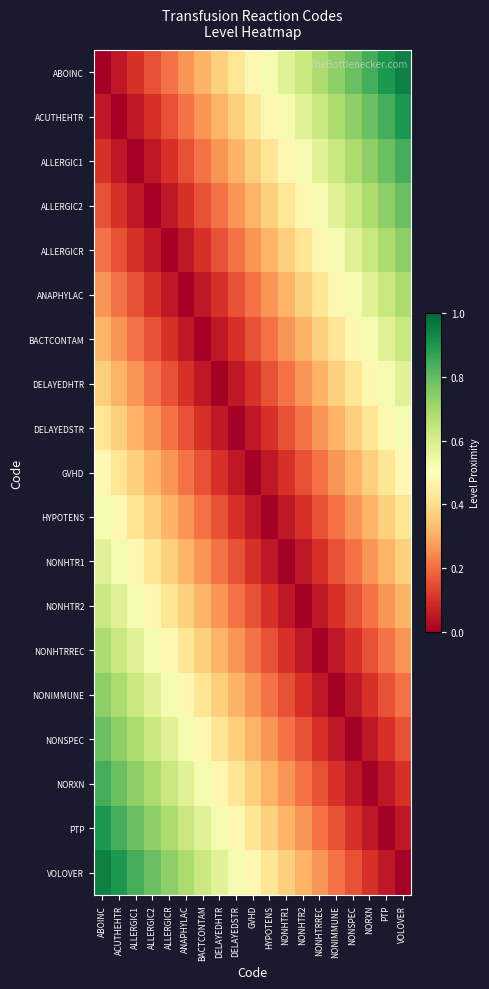

Reading left to right, list all the values displayed in this chart.

ABOINC: ABOINC=0.0	ACUTHEHTR=0.1	ALLERGIC1=0.1	ALLERGIC2=0.2	ALLERGICR=0.2	ANAPHYLAC=0.3	BACTCONTAM=0.3	DELAYEDHTR=0.4	DELAYEDSTR=0.4	GVHD=0.5	HYPOTENS=0.5	NONHTR1=0.6	NONHTR2=0.6	NONHTRREC=0.7	NONIMMUNE=0.7	NONSPEC=0.8	NORXN=0.8	PTP=0.9	VOLOVER=0.9
ACUTHEHTR: ABOINC=0.1	ACUTHEHTR=0.0	ALLERGIC1=0.1	ALLERGIC2=0.1	ALLERGICR=0.2	ANAPHYLAC=0.2	BACTCONTAM=0.3	DELAYEDHTR=0.3	DELAYEDSTR=0.4	GVHD=0.4	HYPOTENS=0.5	NONHTR1=0.5	NONHTR2=0.6	NONHTRREC=0.6	NONIMMUNE=0.7	NONSPEC=0.7	NORXN=0.8	PTP=0.8	VOLOVER=0.9
ALLERGIC1: ABOINC=0.1	ACUTHEHTR=0.1	ALLERGIC1=0.0	ALLERGIC2=0.1	ALLERGICR=0.1	ANAPHYLAC=0.2	BACTCONTAM=0.2	DELAYEDHTR=0.3	DELAYEDSTR=0.3	GVHD=0.4	HYPOTENS=0.4	NONHTR1=0.5	NONHTR2=0.5	NONHTRREC=0.6	NONIMMUNE=0.6	NONSPEC=0.7	NORXN=0.7	PTP=0.8	VOLOVER=0.8
ALLERGIC2: ABOINC=0.2	ACUTHEHTR=0.1	ALLERGIC1=0.1	ALLERGIC2=0.0	ALLERGICR=0.1	ANAPHYLAC=0.1	BACTCONTAM=0.2	DELAYEDHTR=0.2	DELAYEDSTR=0.3	GVHD=0.3	HYPOTENS=0.4	NONHTR1=0.4	NONHTR2=0.5	NONHTRREC=0.5	NONIMMUNE=0.6	NONSPEC=0.6	NORXN=0.7	PTP=0.7	VOLOVER=0.8
ALLERGICR: ABOINC=0.2	ACUTHEHTR=0.2	ALLERGIC1=0.1	ALLERGIC2=0.1	ALLERGICR=0.0	ANAPHYLAC=0.1	BACTCONTAM=0.1	DELAYEDHTR=0.2	DELAYEDSTR=0.2	GVHD=0.3	HYPOTENS=0.3	NONHTR1=0.4	NONHTR2=0.4	NONHTRREC=0.5	NONIMMUNE=0.5	NONSPEC=0.6	NORXN=0.6	PTP=0.7	VOLOVER=0.7
ANAPHYLAC: ABOINC=0.3	ACUTHEHTR=0.2	ALLERGIC1=0.2	ALLERGIC2=0.1	ALLERGICR=0.1	ANAPHYLAC=0.0	BACTCONTAM=0.1	DELAYEDHTR=0.1	DELAYEDSTR=0.2	GVHD=0.2	HYPOTENS=0.3	NONHTR1=0.3	NONHTR2=0.4	NONHTRREC=0.4	NONIMMUNE=0.5	NONSPEC=0.5	NORXN=0.6	PTP=0.6	VOLOVER=0.7
BACTCONTAM: ABOINC=0.3	ACUTHEHTR=0.3	ALLERGIC1=0.2	ALLERGIC2=0.2	ALLERGICR=0.1	ANAPHYLAC=0.1	BACTCONTAM=0.0	DELAYEDHTR=0.1	DELAYEDSTR=0.1	GVHD=0.2	HYPOTENS=0.2	NONHTR1=0.3	NONHTR2=0.3	NONHTRREC=0.4	NONIMMUNE=0.4	NONSPEC=0.5	NORXN=0.5	PTP=0.6	VOLOVER=0.6
DELAYEDHTR: ABOINC=0.4	ACUTHEHTR=0.3	ALLERGIC1=0.3	ALLERGIC2=0.2	ALLERGICR=0.2	ANAPHYLAC=0.1	BACTCONTAM=0.1	DELAYEDHTR=0.0	DELAYEDSTR=0.1	GVHD=0.1	HYPOTENS=0.2	NONHTR1=0.2	NONHTR2=0.3	NONHTRREC=0.3	NONIMMUNE=0.4	NONSPEC=0.4	NORXN=0.5	PTP=0.5	VOLOVER=0.6
DELAYEDSTR: ABOINC=0.4	ACUTHEHTR=0.4	ALLERGIC1=0.3	ALLERGIC2=0.3	ALLERGICR=0.2	ANAPHYLAC=0.2	BACTCONTAM=0.1	DELAYEDHTR=0.1	DELAYEDSTR=0.0	GVHD=0.1	HYPOTENS=0.1	NONHTR1=0.2	NONHTR2=0.2	NONHTRREC=0.3	NONIMMUNE=0.3	NONSPEC=0.4	NORXN=0.4	PTP=0.5	VOLOVER=0.5
GVHD: ABOINC=0.5	ACUTHEHTR=0.4	ALLERGIC1=0.4	ALLERGIC2=0.3	ALLERGICR=0.3	ANAPHYLAC=0.2	BACTCONTAM=0.2	DELAYEDHTR=0.1	DELAYEDSTR=0.1	GVHD=0.0	HYPOTENS=0.1	NONHTR1=0.1	NONHTR2=0.2	NONHTRREC=0.2	NONIMMUNE=0.3	NONSPEC=0.3	NORXN=0.4	PTP=0.4	VOLOVER=0.5
HYPOTENS: ABOINC=0.5	ACUTHEHTR=0.5	ALLERGIC1=0.4	ALLERGIC2=0.4	ALLERGICR=0.3	ANAPHYLAC=0.3	BACTCONTAM=0.2	DELAYEDHTR=0.2	DELAYEDSTR=0.1	GVHD=0.1	HYPOTENS=0.0	NONHTR1=0.1	NONHTR2=0.1	NONHTRREC=0.2	NONIMMUNE=0.2	NONSPEC=0.3	NORXN=0.3	PTP=0.4	VOLOVER=0.4
NONHTR1: ABOINC=0.6	ACUTHEHTR=0.5	ALLERGIC1=0.5	ALLERGIC2=0.4	ALLERGICR=0.4	ANAPHYLAC=0.3	BACTCONTAM=0.3	DELAYEDHTR=0.2	DELAYEDSTR=0.2	GVHD=0.1	HYPOTENS=0.1	NONHTR1=0.0	NONHTR2=0.1	NONHTRREC=0.1	NONIMMUNE=0.2	NONSPEC=0.2	NORXN=0.3	PTP=0.3	VOLOVER=0.4
NONHTR2: ABOINC=0.6	ACUTHEHTR=0.6	ALLERGIC1=0.5	ALLERGIC2=0.5	ALLERGICR=0.4	ANAPHYLAC=0.4	BACTCONTAM=0.3	DELAYEDHTR=0.3	DELAYEDSTR=0.2	GVHD=0.2	HYPOTENS=0.1	NONHTR1=0.1	NONHTR2=0.0	NONHTRREC=0.1	NONIMMUNE=0.1	NONSPEC=0.2	NORXN=0.2	PTP=0.3	VOLOVER=0.3
NONHTRREC: ABOINC=0.7	ACUTHEHTR=0.6	ALLERGIC1=0.6	ALLERGIC2=0.5	ALLERGICR=0.5	ANAPHYLAC=0.4	BACTCONTAM=0.4	DELAYEDHTR=0.3	DELAYEDSTR=0.3	GVHD=0.2	HYPOTENS=0.2	NONHTR1=0.1	NONHTR2=0.1	NONHTRREC=0.0	NONIMMUNE=0.1	NONSPEC=0.1	NORXN=0.2	PTP=0.2	VOLOVER=0.3
NONIMMUNE: ABOINC=0.7	ACUTHEHTR=0.7	ALLERGIC1=0.6	ALLERGIC2=0.6	ALLERGICR=0.5	ANAPHYLAC=0.5	BACTCONTAM=0.4	DELAYEDHTR=0.4	DELAYEDSTR=0.3	GVHD=0.3	HYPOTENS=0.2	NONHTR1=0.2	NONHTR2=0.1	NONHTRREC=0.1	NONIMMUNE=0.0	NONSPEC=0.1	NORXN=0.1	PTP=0.2	VOLOVER=0.2
NONSPEC: ABOINC=0.8	ACUTHEHTR=0.7	ALLERGIC1=0.7	ALLERGIC2=0.6	ALLERGICR=0.6	ANAPHYLAC=0.5	BACTCONTAM=0.5	DELAYEDHTR=0.4	DELAYEDSTR=0.4	GVHD=0.3	HYPOTENS=0.3	NONHTR1=0.2	NONHTR2=0.2	NONHTRREC=0.1	NONIMMUNE=0.1	NONSPEC=0.0	NORXN=0.1	PTP=0.1	VOLOVER=0.2
NORXN: ABOINC=0.8	ACUTHEHTR=0.8	ALLERGIC1=0.7	ALLERGIC2=0.7	ALLERGICR=0.6	ANAPHYLAC=0.6	BACTCONTAM=0.5	DELAYEDHTR=0.5	DELAYEDSTR=0.4	GVHD=0.4	HYPOTENS=0.3	NONHTR1=0.3	NONHTR2=0.2	NONHTRREC=0.2	NONIMMUNE=0.1	NONSPEC=0.1	NORXN=0.0	PTP=0.1	VOLOVER=0.1
PTP: ABOINC=0.9	ACUTHEHTR=0.8	ALLERGIC1=0.8	ALLERGIC2=0.7	ALLERGICR=0.7	ANAPHYLAC=0.6	BACTCONTAM=0.6	DELAYEDHTR=0.5	DELAYEDSTR=0.5	GVHD=0.4	HYPOTENS=0.4	NONHTR1=0.3	NONHTR2=0.3	NONHTRREC=0.2	NONIMMUNE=0.2	NONSPEC=0.1	NORXN=0.1	PTP=0.0	VOLOVER=0.1
VOLOVER: ABOINC=0.9	ACUTHEHTR=0.9	ALLERGIC1=0.8	ALLERGIC2=0.8	ALLERGICR=0.7	ANAPHYLAC=0.7	BACTCONTAM=0.6	DELAYEDHTR=0.6	DELAYEDSTR=0.5	GVHD=0.5	HYPOTENS=0.4	NONHTR1=0.4	NONHTR2=0.3	NONHTRREC=0.3	NONIMMUNE=0.2	NONSPEC=0.2	NORXN=0.1	PTP=0.1	VOLOVER=0.0